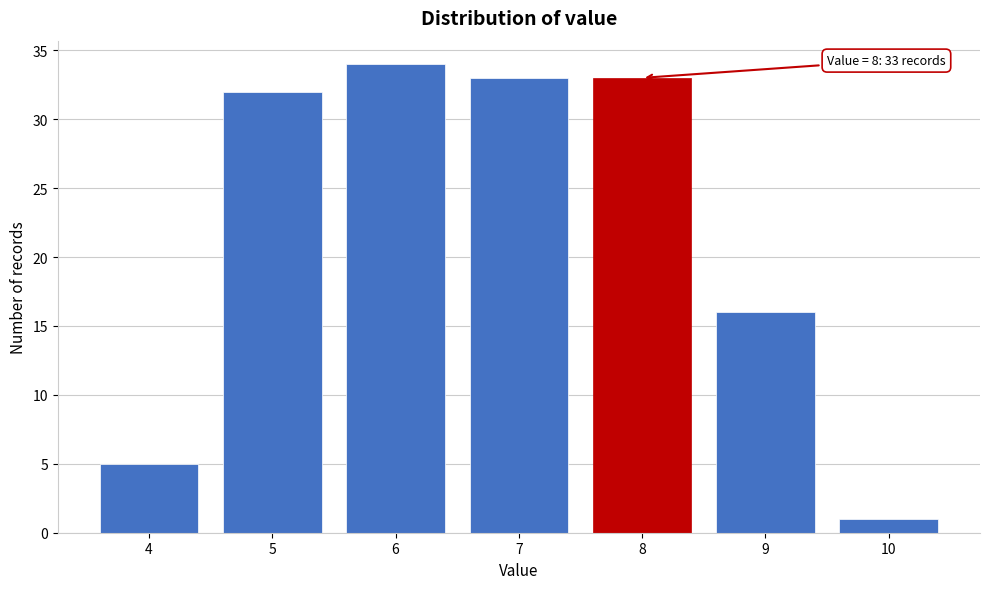

Reading left to right, extract all data points from this chart.

4=5	5=32	6=34	7=33	8=33	9=16	10=1